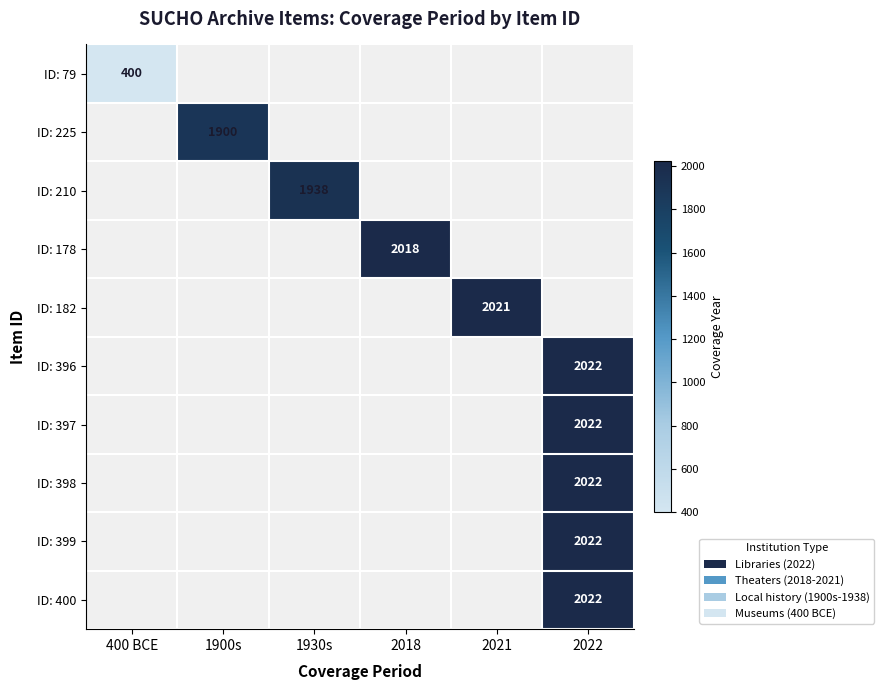

Is it true that ID: 396 equals 1182 at 2022?

False